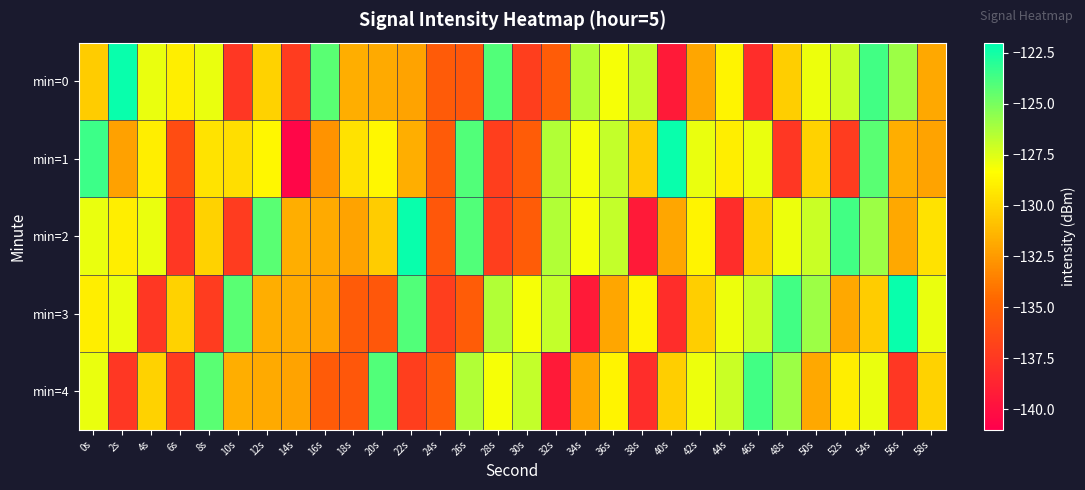

What is the total value across all series at 8s?

-649.0